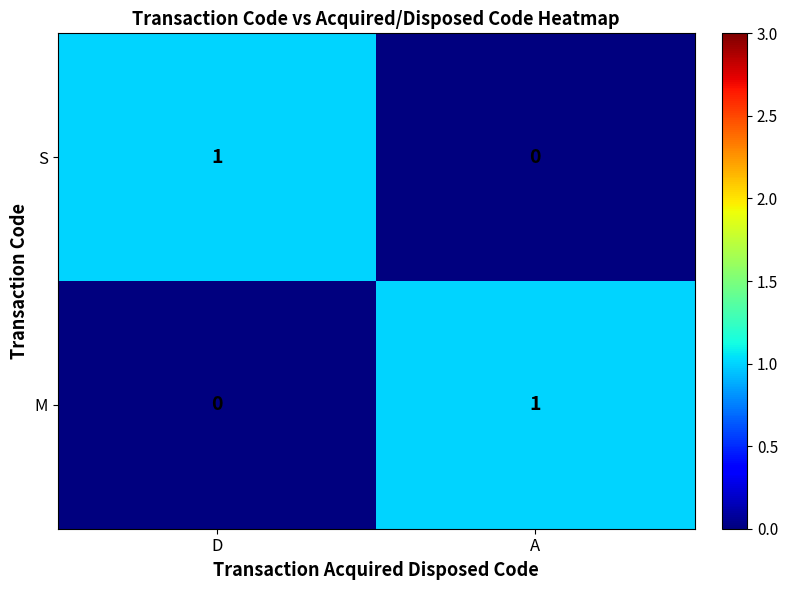

What is the spread (max minus min) of values at D?

1